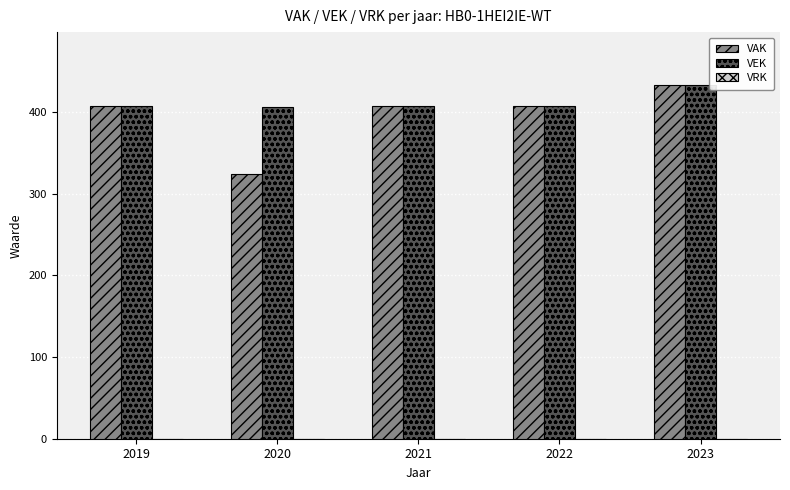

Is it true that VEK equals 550 at 2019?

False